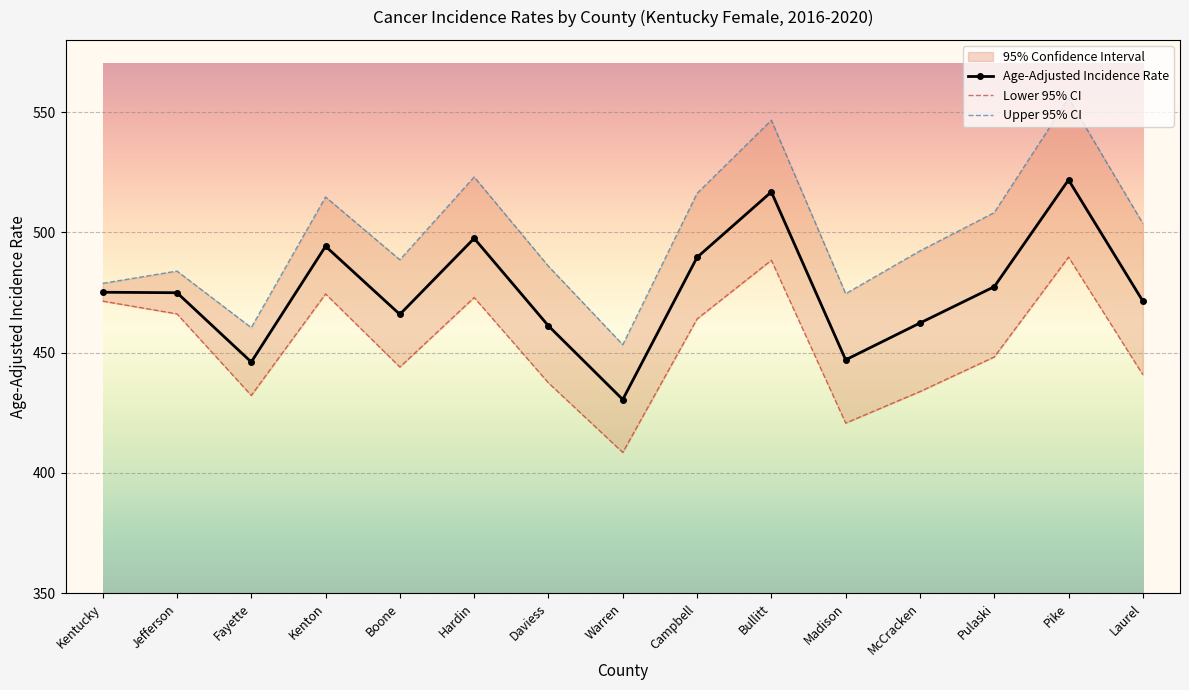

At how many categories does at least one series exceed 543?

2